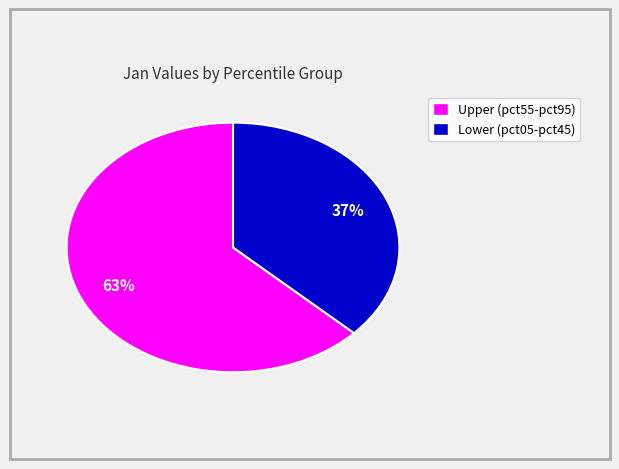

To the nearest percent, what is the difference between the largest and smallest slice percentages?

26%